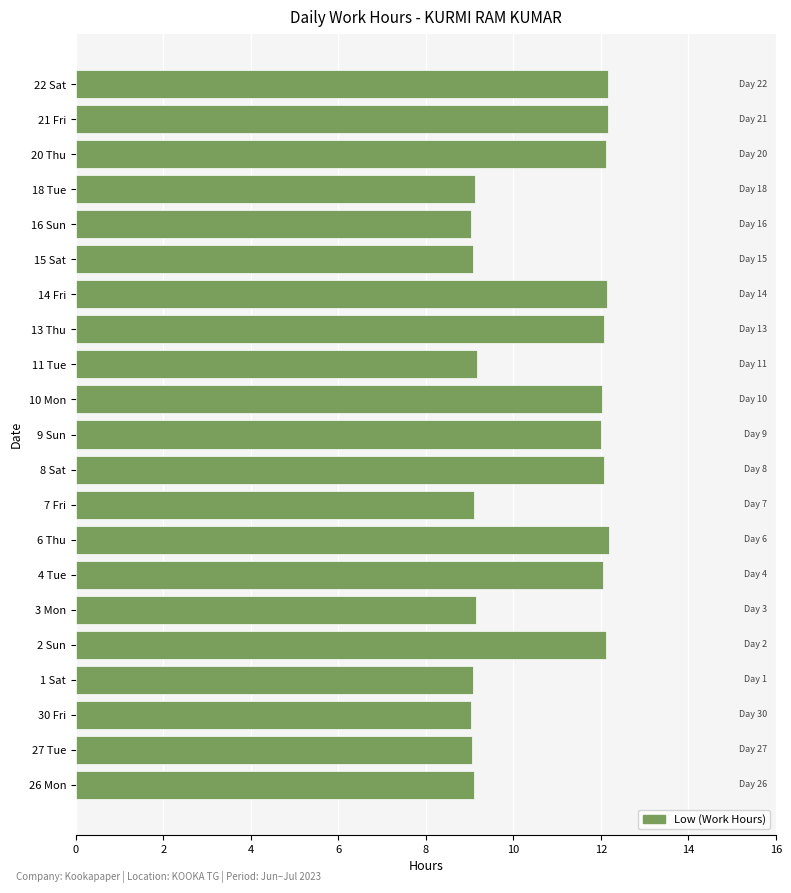

What is the change in value from 7 Fri to 20 Thu?

+3.0